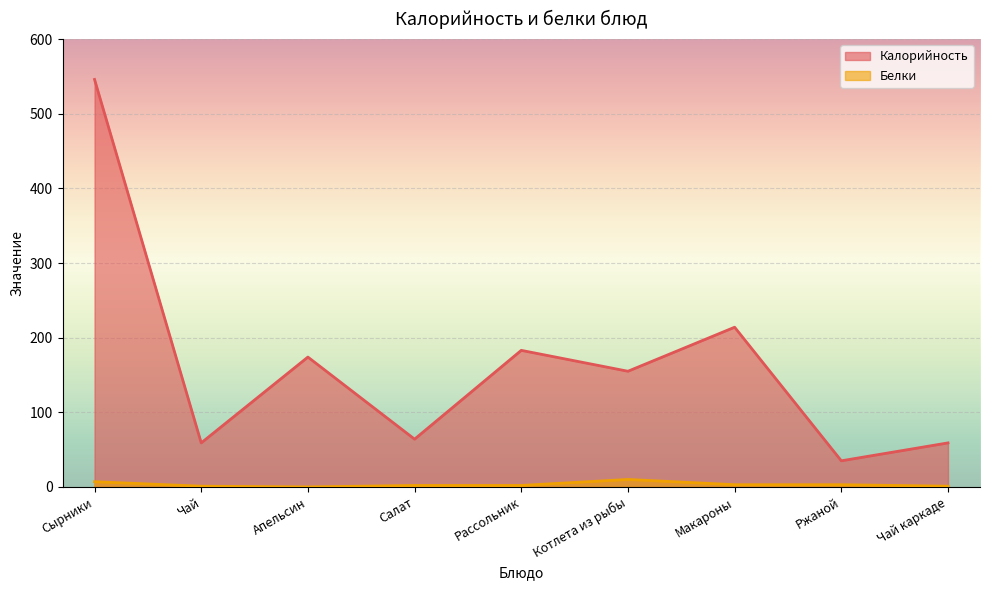

True or false: Белки and Калорийность cross at least once.

False